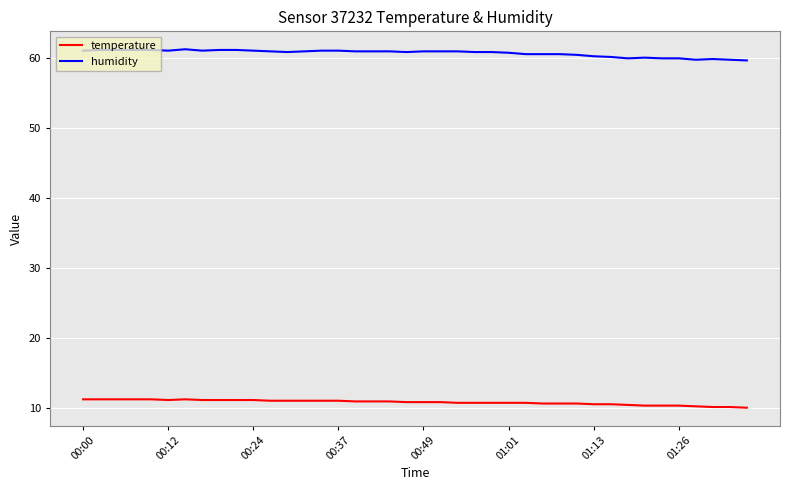

Which series has the largest total across all categories?

humidity